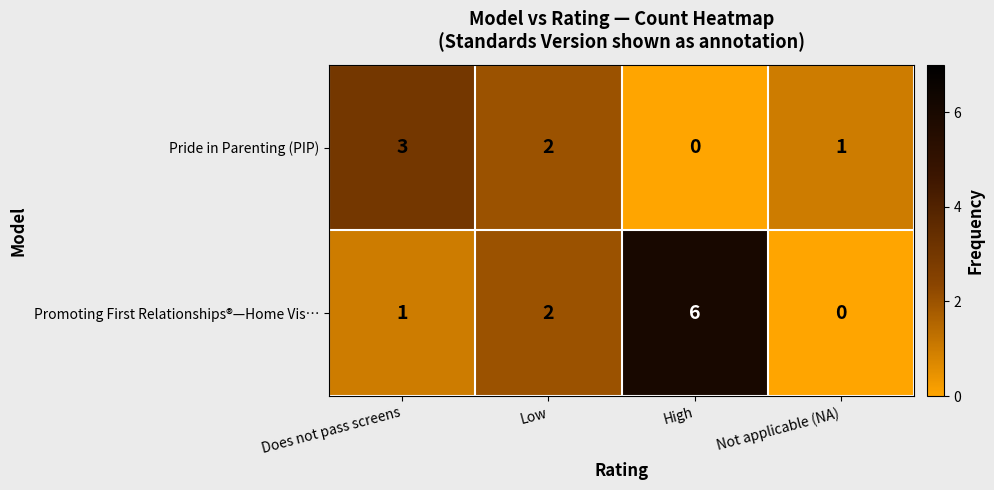

The value of Promoting First Relationships®—Home Vis… at Not applicable (NA) is 0. True or false?

True